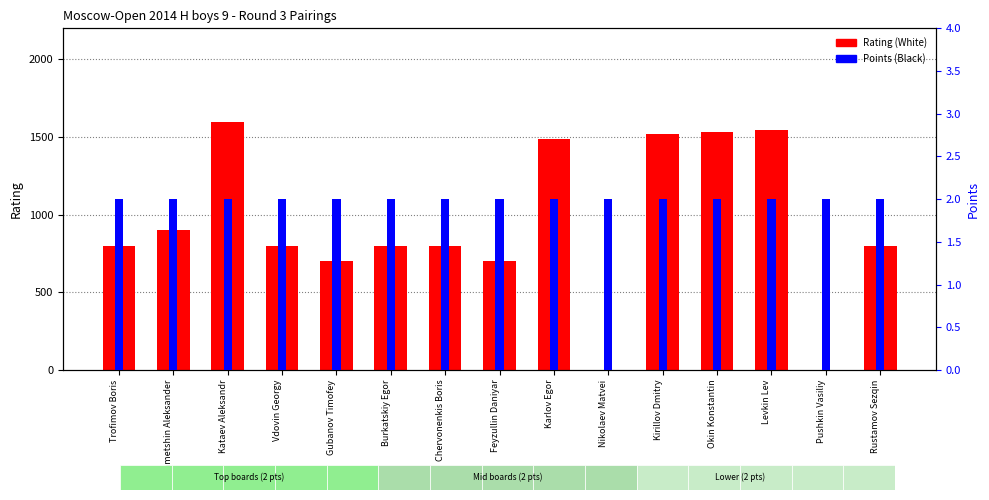

At Okin Konstantin, list the series in order from largest to smallest.

Rating (White), Points (Black)